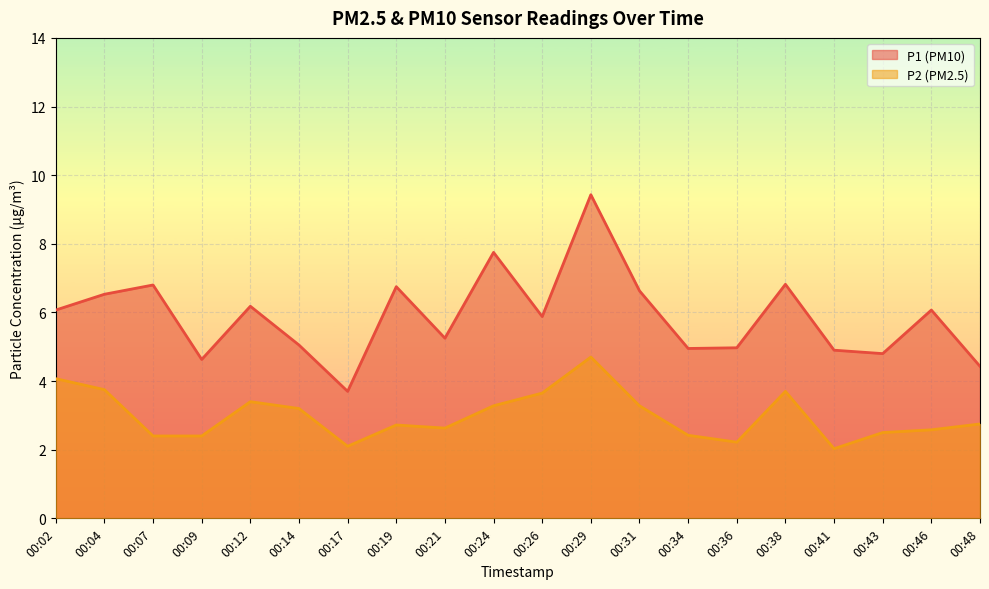

What is the spread (max minus min) of values at 00:48?

1.7